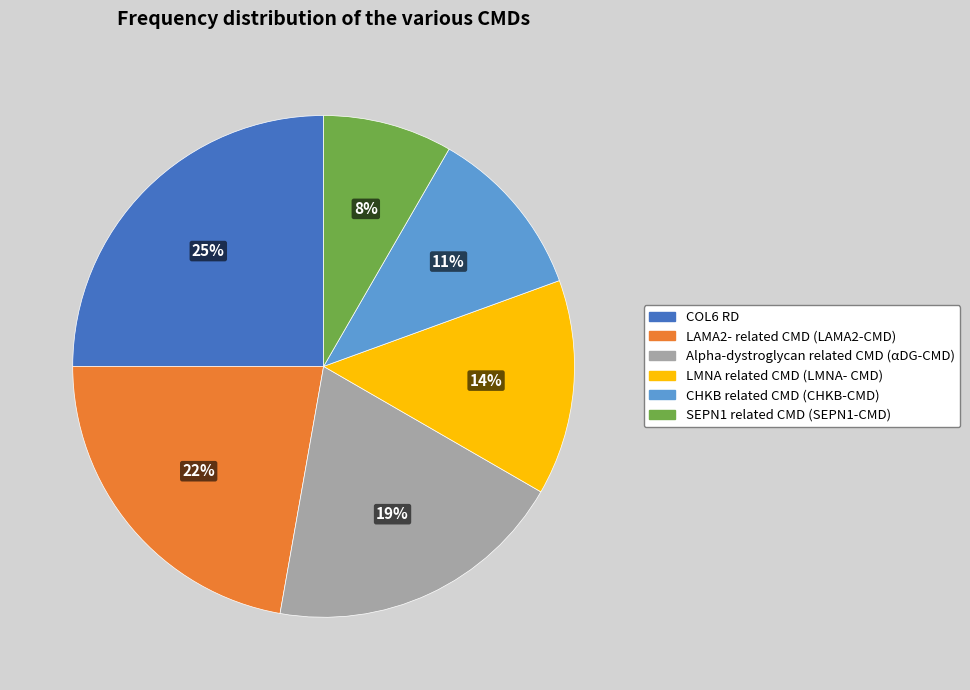

Is there any slice that represents more than half of the pie?

No